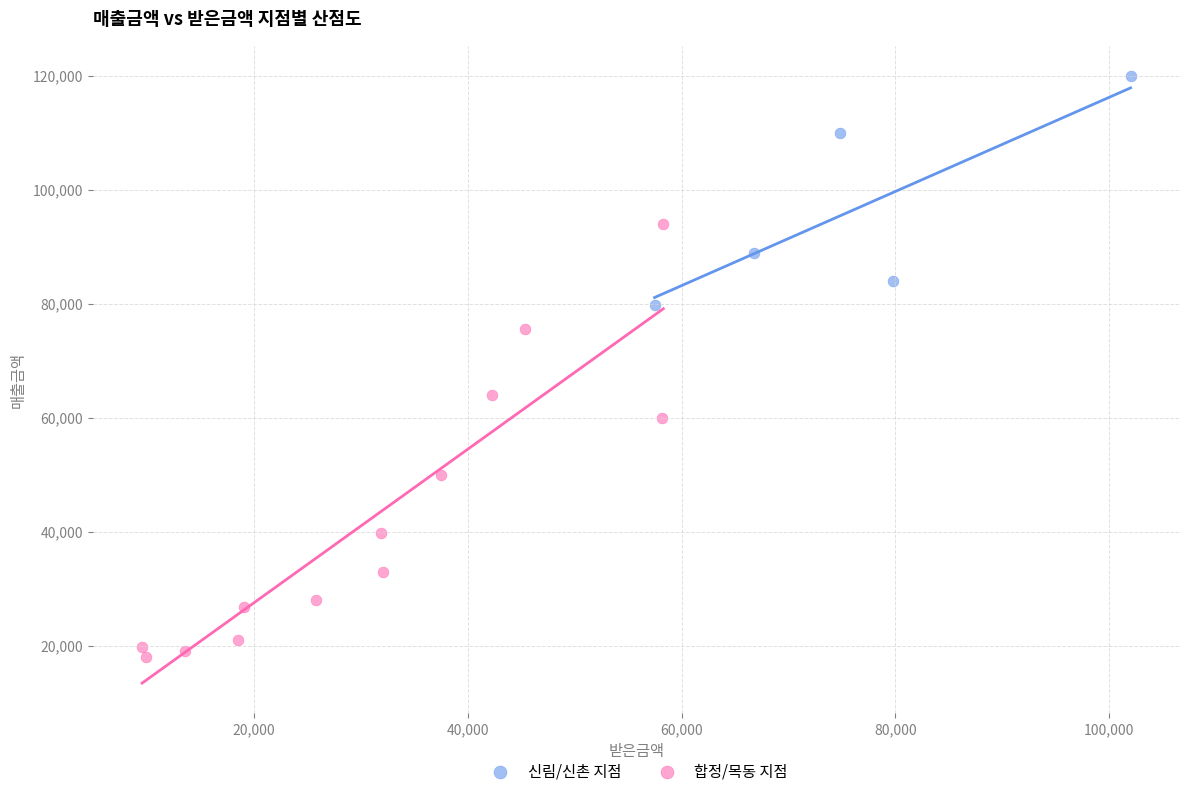

Which series contains the highest Y value?

신림/신촌 지점